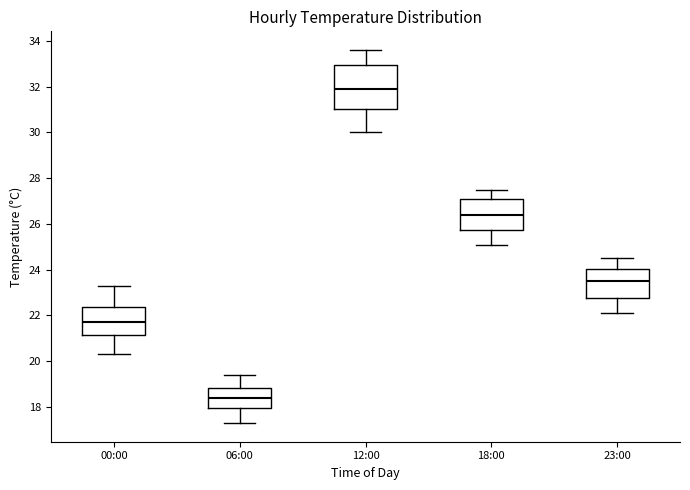

Comparing the boxes themselves (not the whiskers), which one is the tallest?

12:00